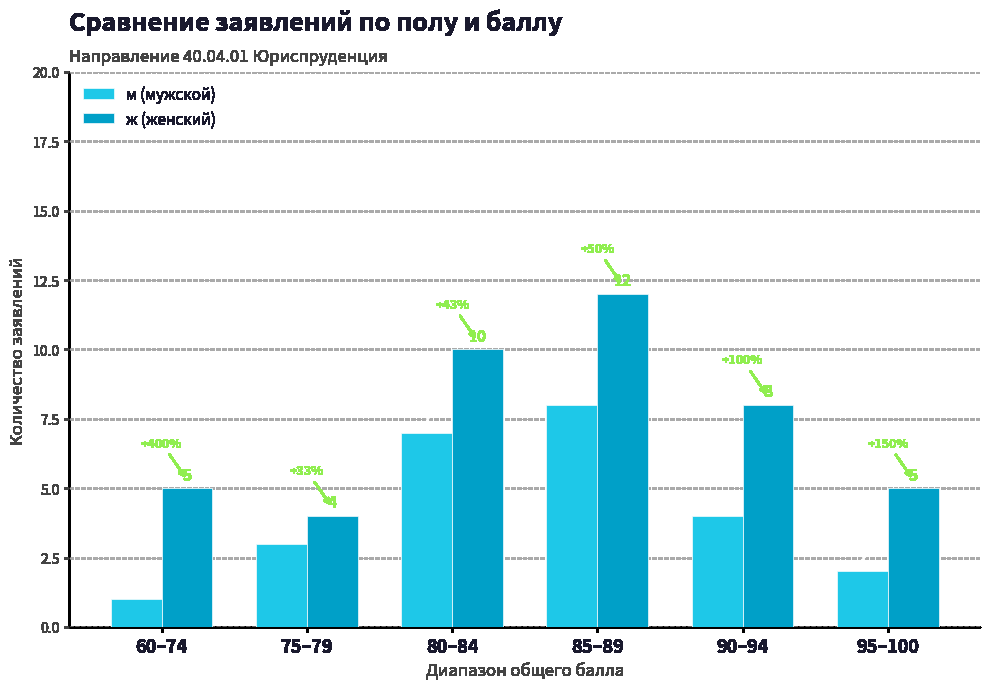

Is the value of ж (женский) at 95–100 greater than the value of м (мужской) at 95–100?

Yes